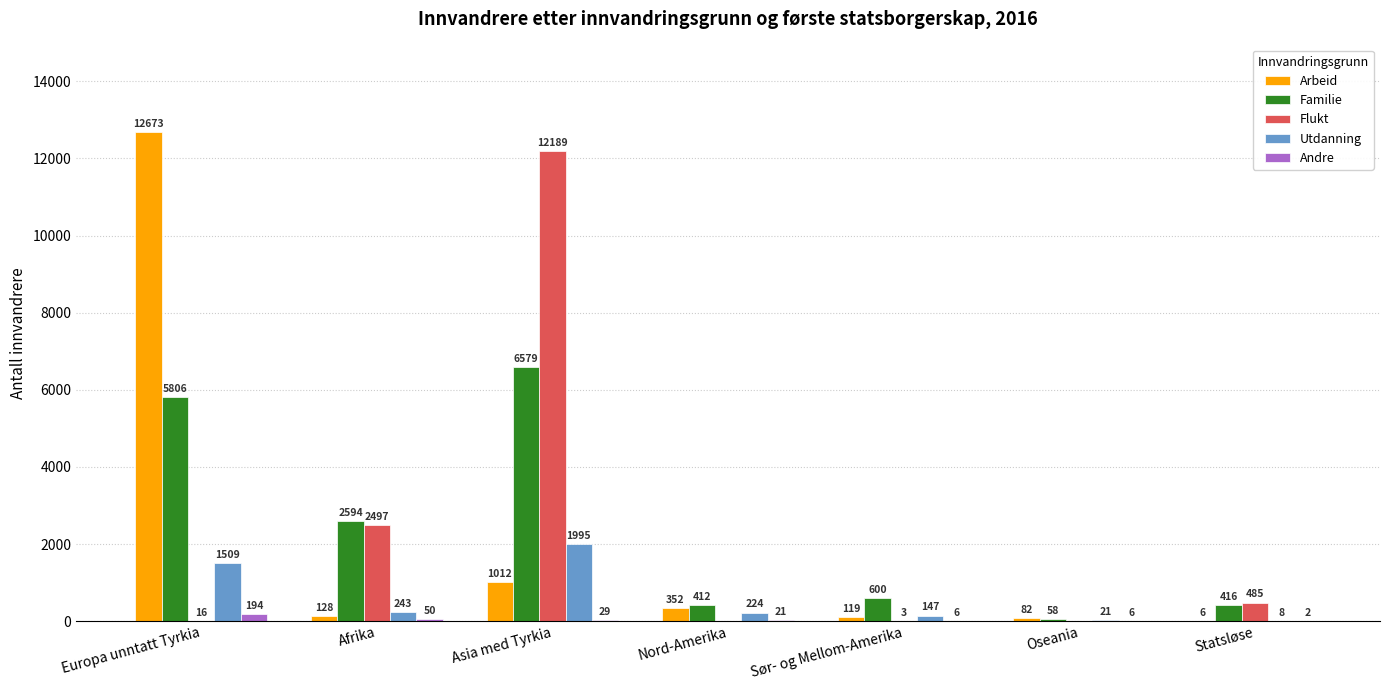

What is the spread (max minus min) of values at Oseania?

82